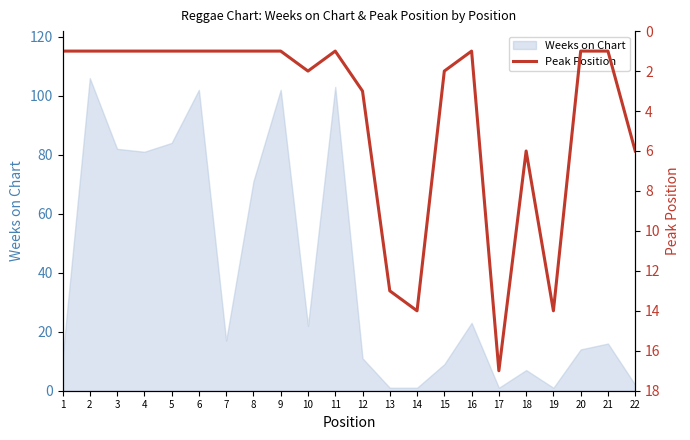

What is the highest value of the Weeks on Chart series?

106